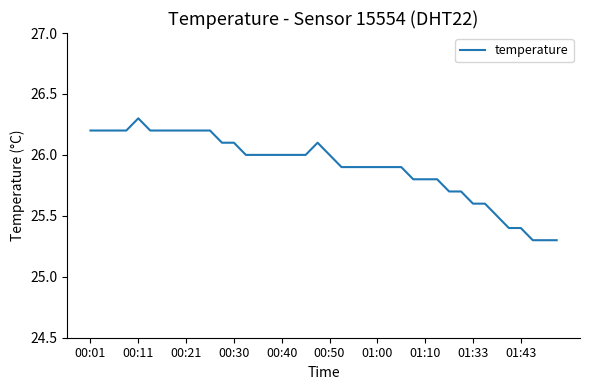

Does the chart display data point markers on the line(s)?

No